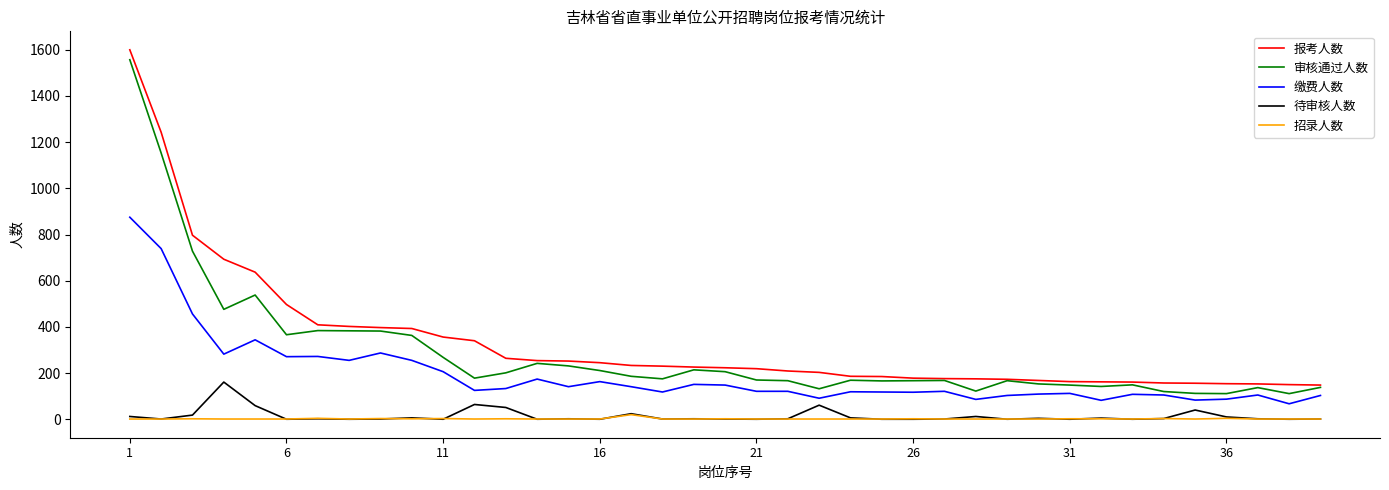

How many categories are shown in the chart?

39